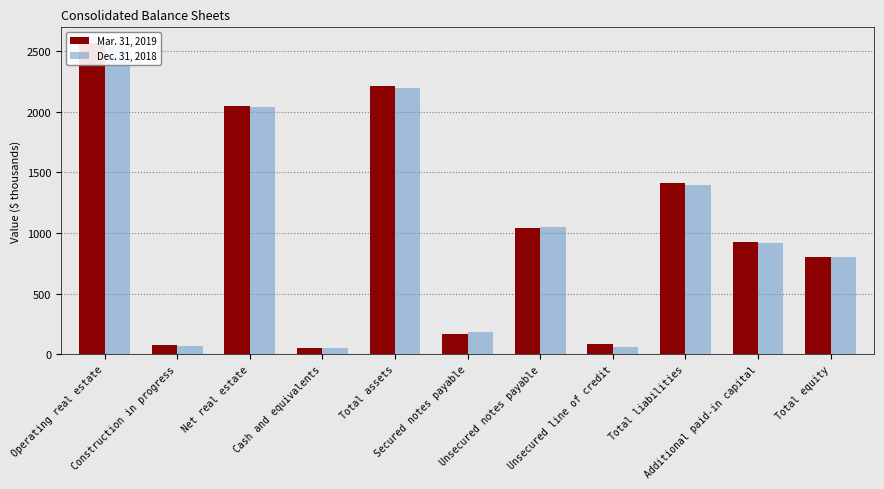

At how many categories does at least one series exceed 2377?

1